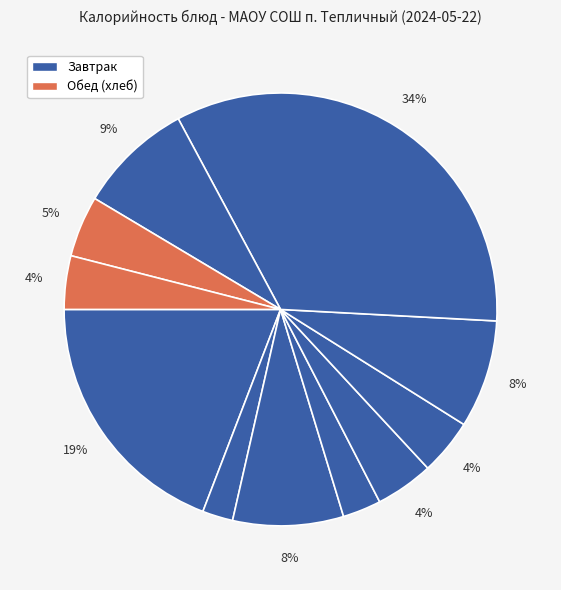

How many segments does this pie chart have?

11